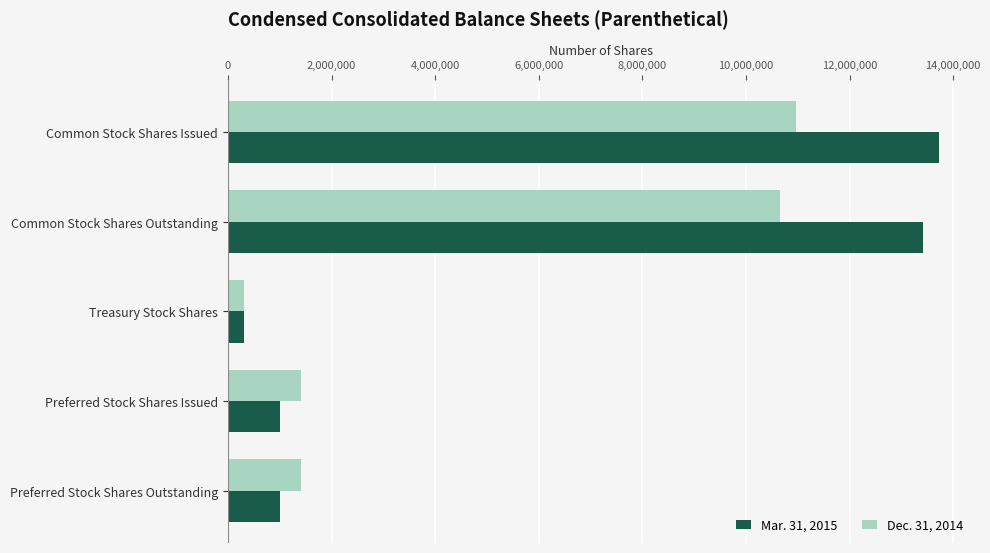

What is the difference between the second highest and second lowest values in the Mar. 31, 2015 series?

12414367